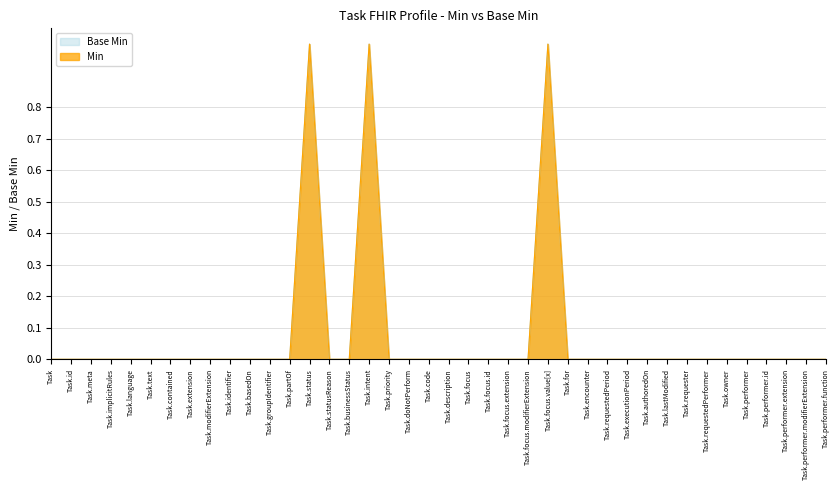

How many positive values does the Base Min series have?

3